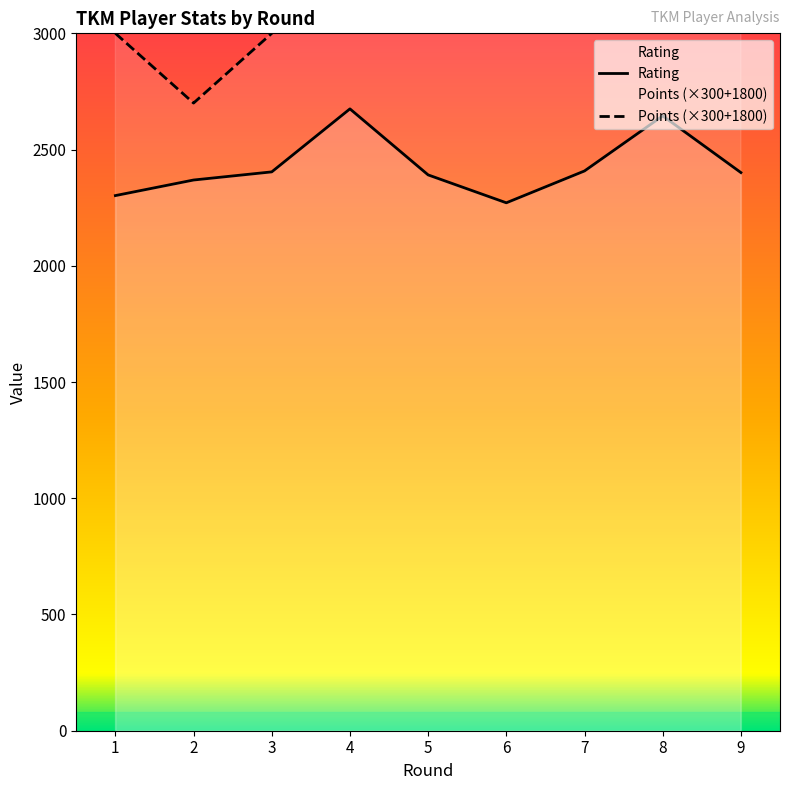

How many categories are shown in the chart?

9